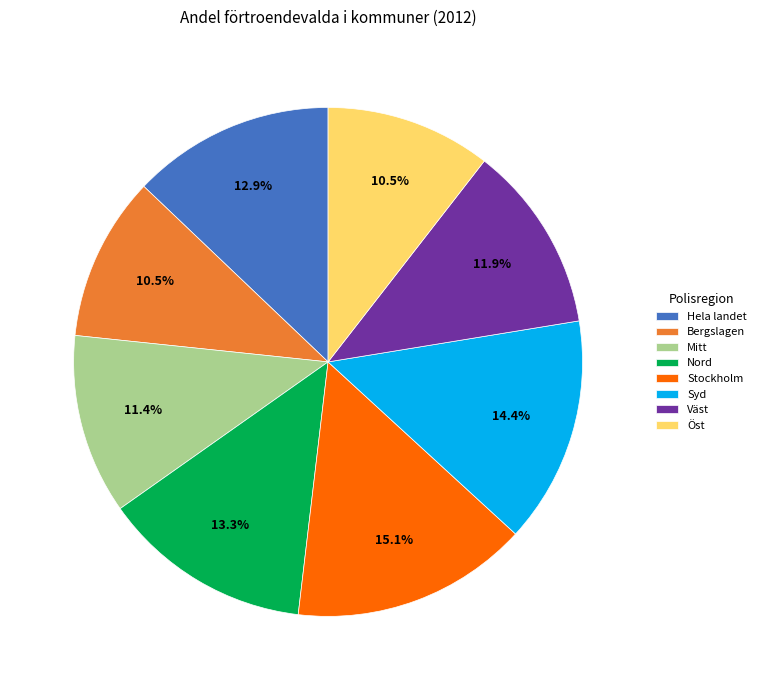

Count the number of slices in the pie.

8